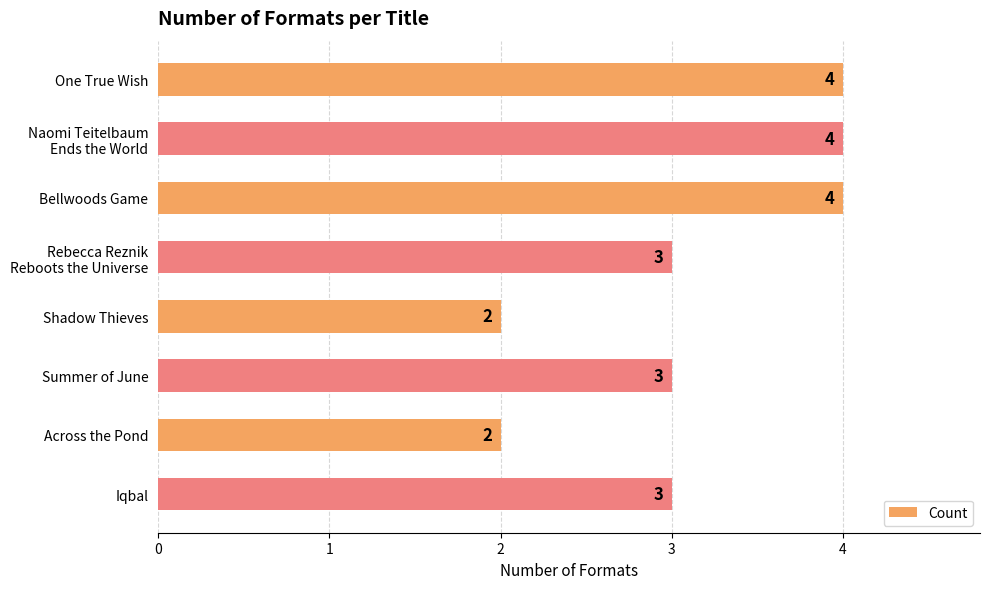

What is the ratio of the value at Summer of June to the value at Shadow Thieves?

1.5